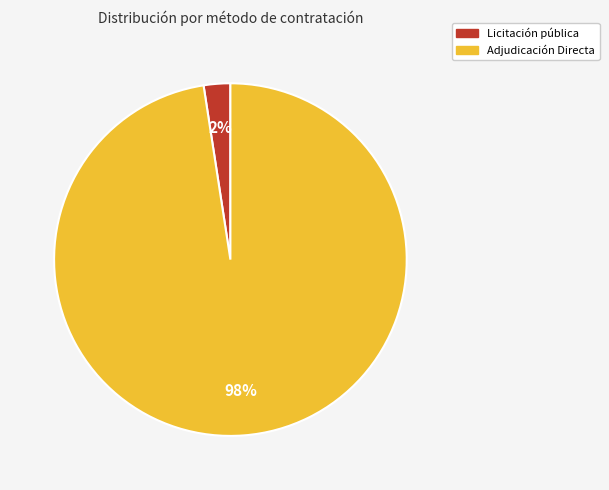

To the nearest percent, what is the average slice percentage?

50%